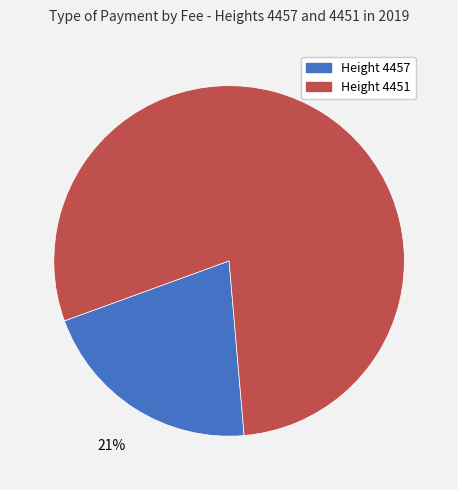

What percentage is the Height 4451 slice, to the nearest percent?

79%